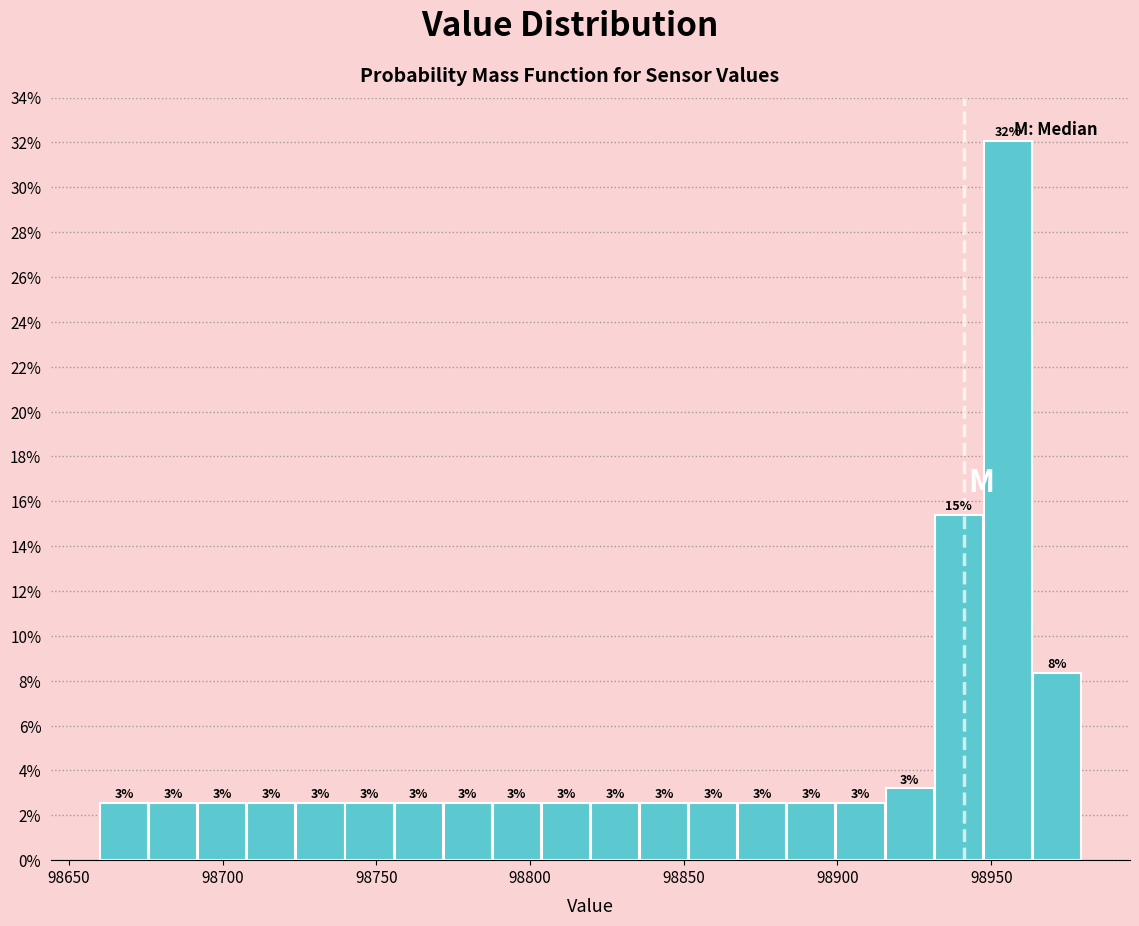

Around what value on the x-axis is the tallest bar? Give the approximate position of its centre, as read against the axis.

98955